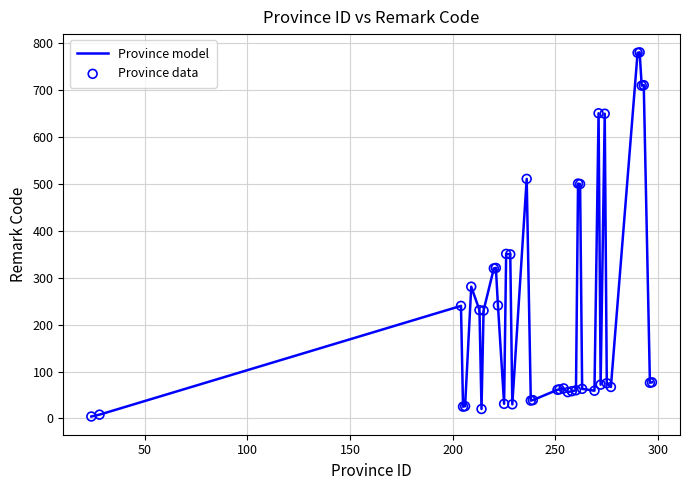

What is the maximum value shown in the chart?

781